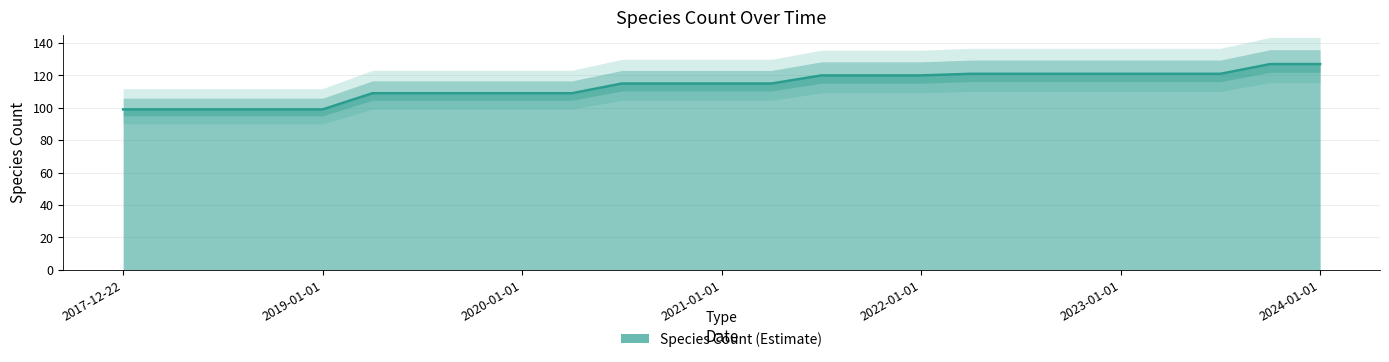

Rank the categories by value from highest to lowest.

2023-10-01, 2024-01-01, 2022-04-01, 2022-07-01, 2022-10-01, 2023-01-01, 2023-04-01, 2023-07-01, 2021-07-01, 2021-10-01, 2022-01-01, 2020-07-01, 2020-10-01, 2021-01-01, 2021-04-01, 2019-04-06, 2019-07-01, 2019-10-09, 2020-01-01, 2020-04-01, 2017-12-22, 2018-04-09, 2018-07-11, 2018-09-28, 2019-01-01